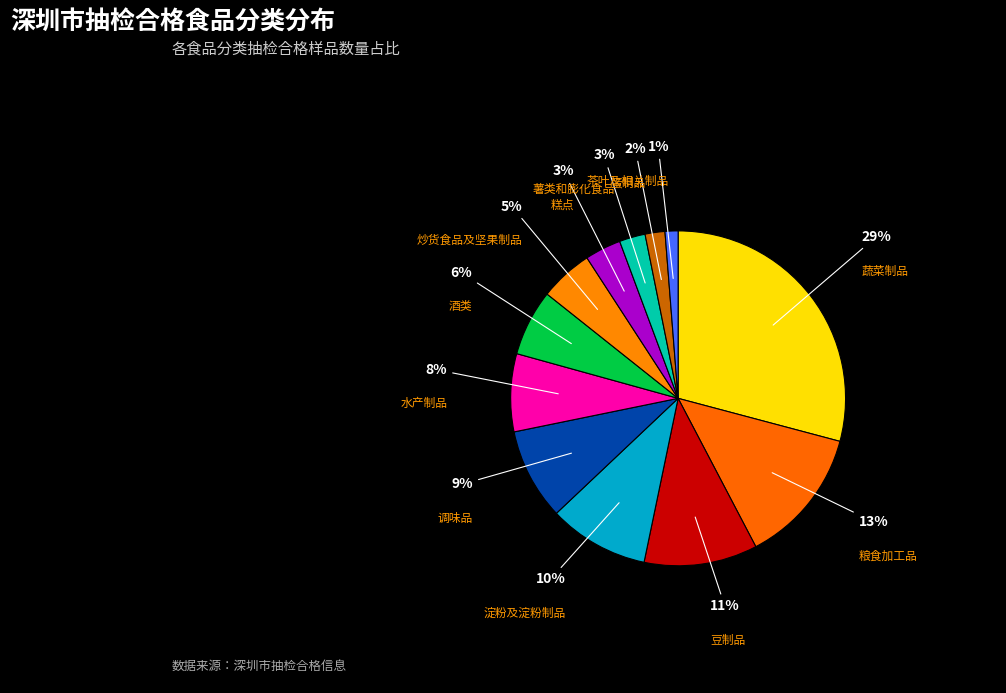

To the nearest percent, what is the difference between the 薯类和膨化食品 and 水产制品 slice percentages?

5%